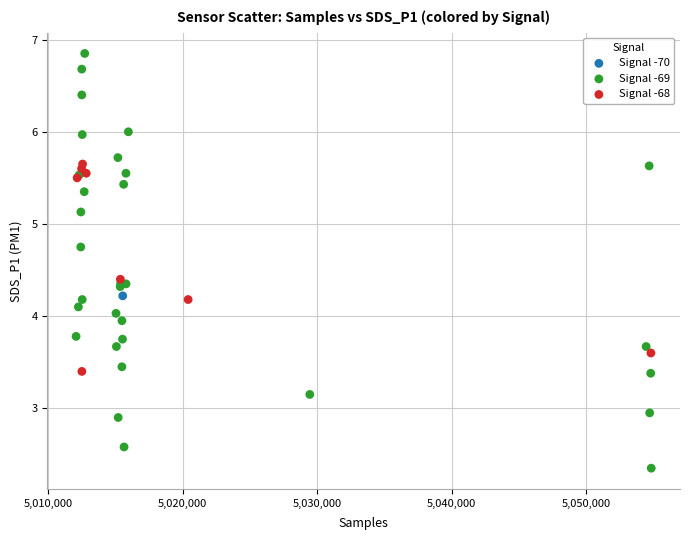

What are all the series names shown in the legend?

Signal -70, Signal -69, Signal -68